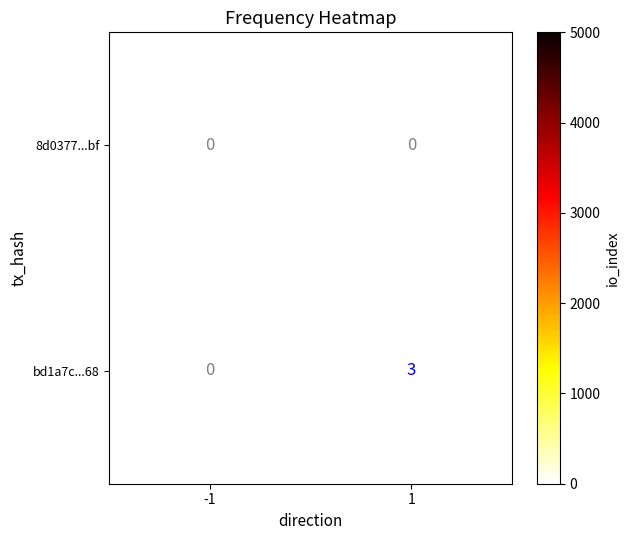

The value of bd1a7c...68 at -1 is 0. True or false?

True